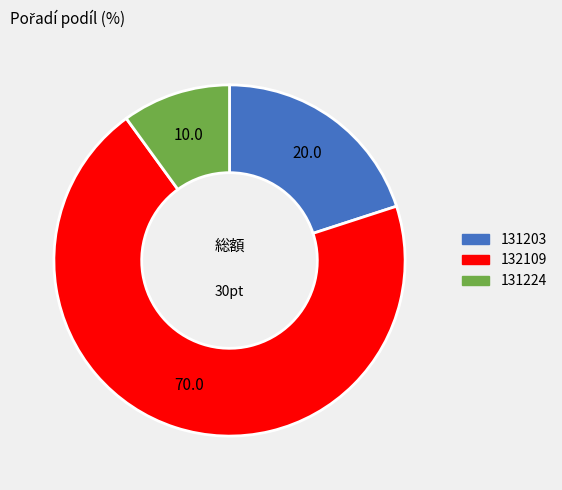

Between 131224 and 132109, which is larger?

132109